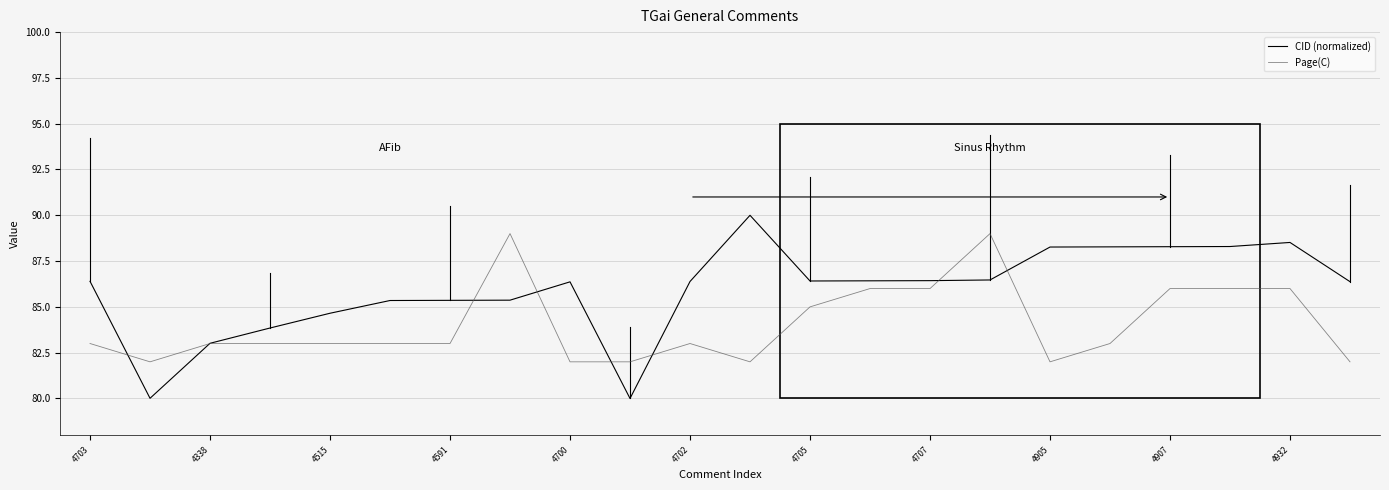

What is the minimum value for CID (normalized)?

80.0